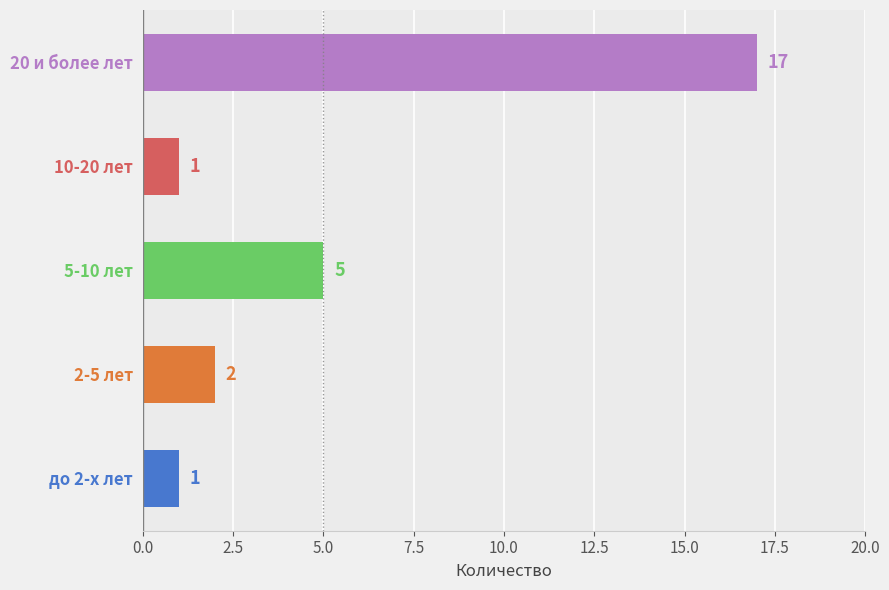

Which category has the highest value across all series?

20 и более лет